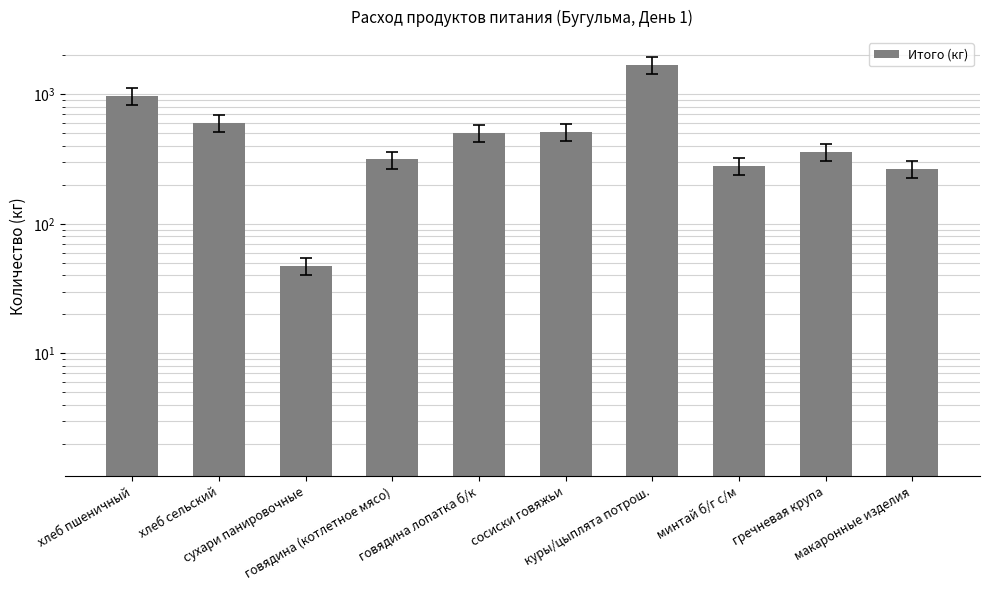

Is it true that the value at хлеб пшеничный is 969.4?

True